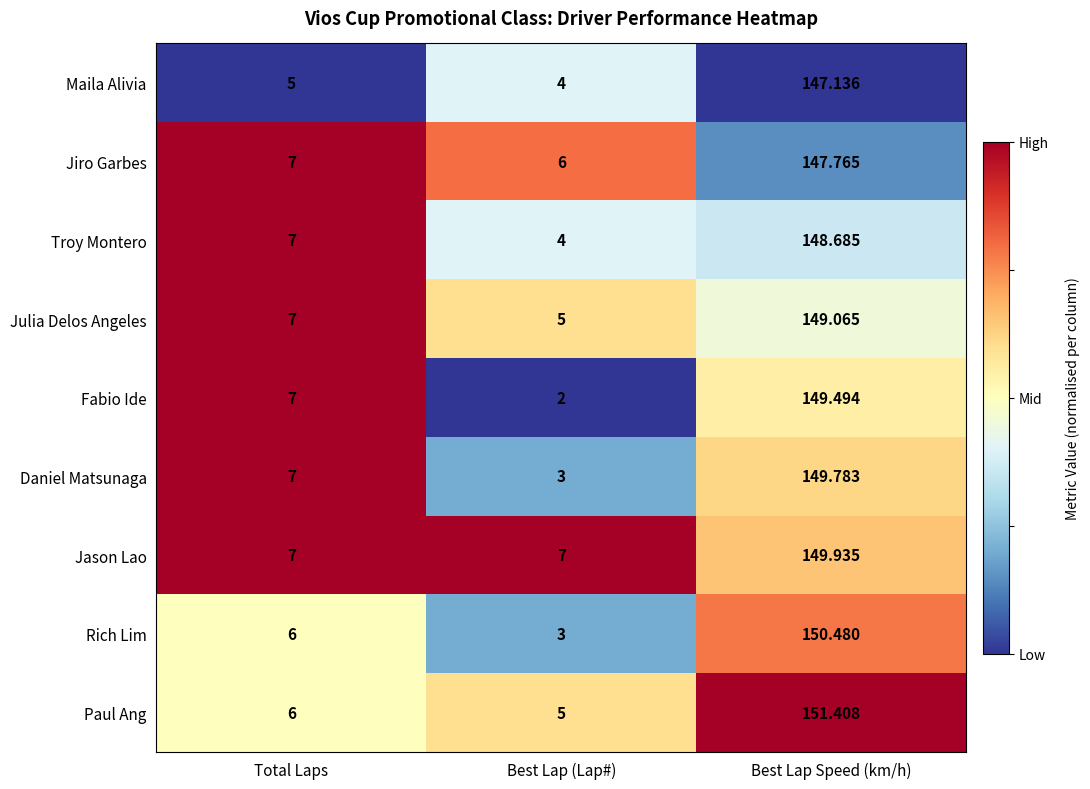

Where is Rich Lim nearest to the value 76?

Total Laps